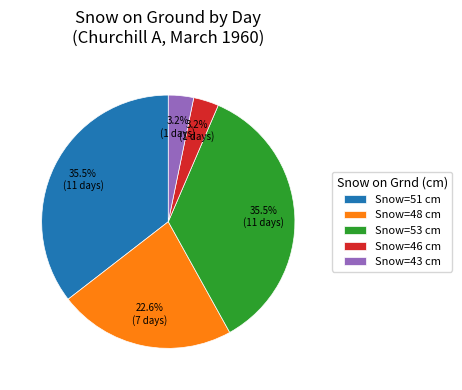

Does Snow=46 cm represent more than half of the total?

No